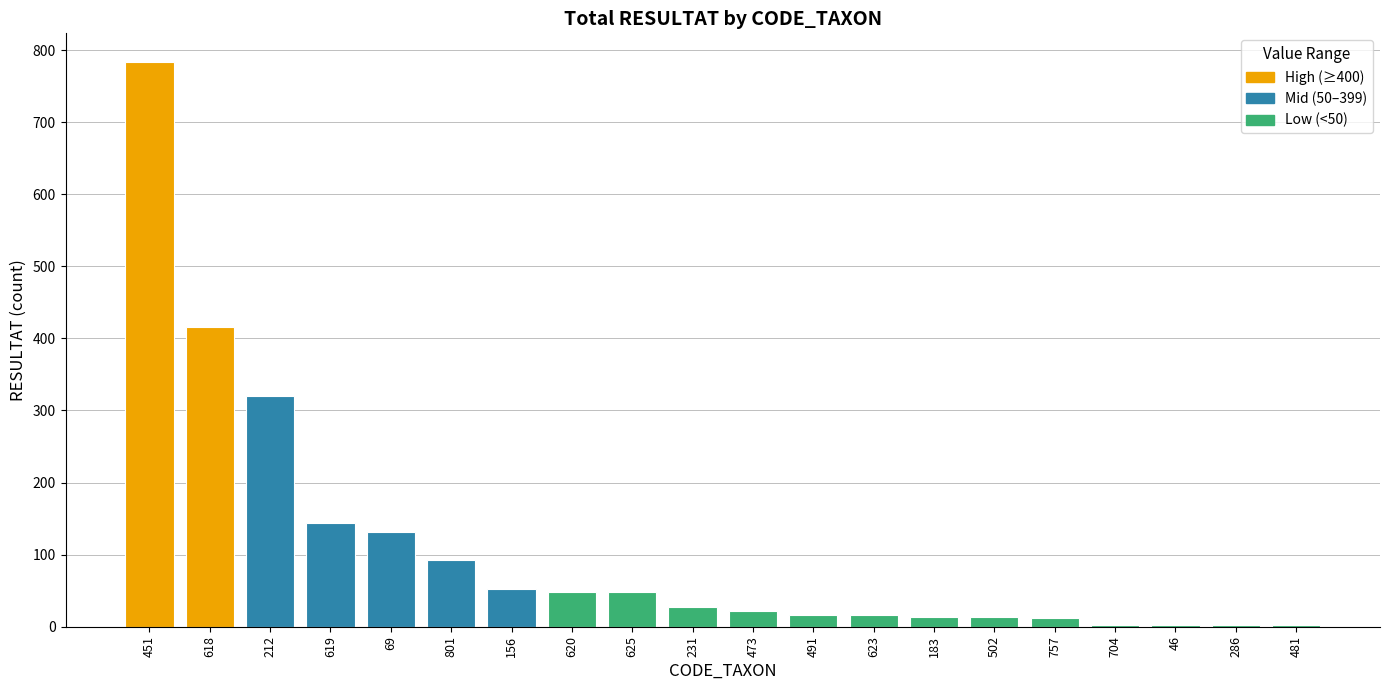

The value at 620 is 48. True or false?

True